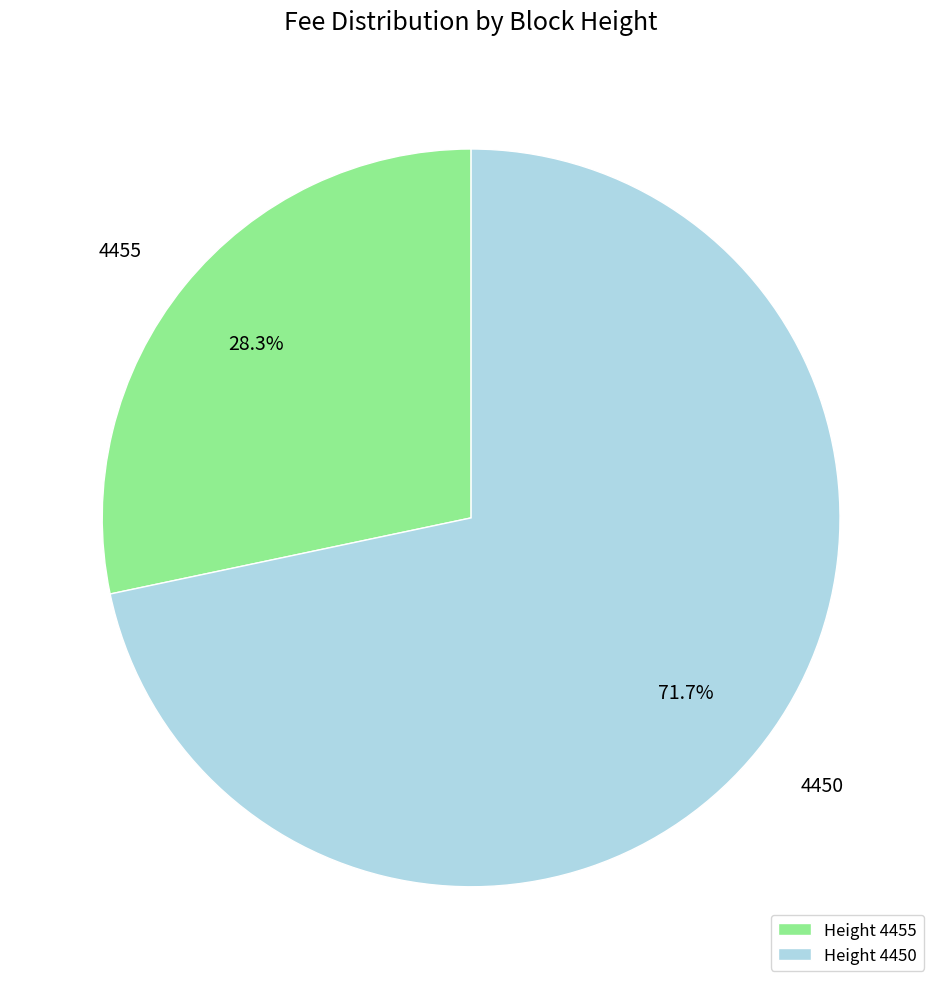

Is the sum of Height 4450 and Height 4455 greater than half?

Yes